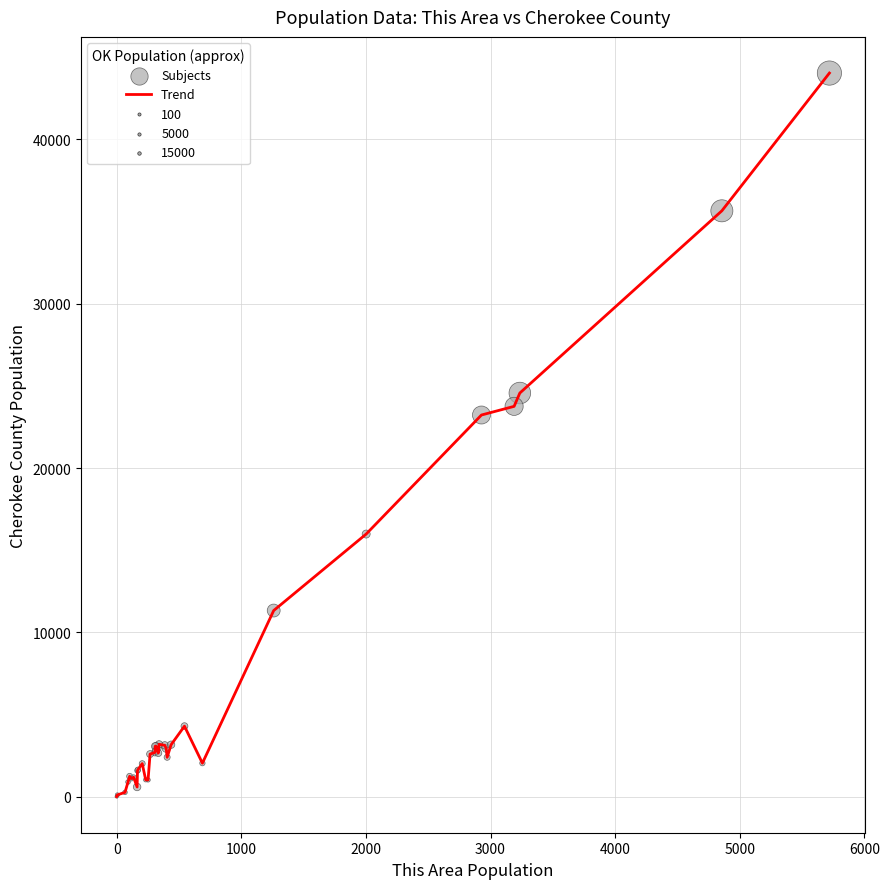

What is the maximum value shown in the chart?

44035